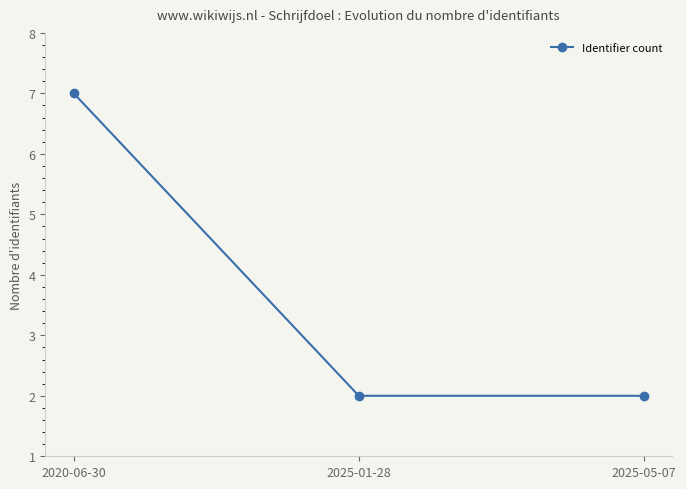

What is the value of the 2nd point from the left?

2